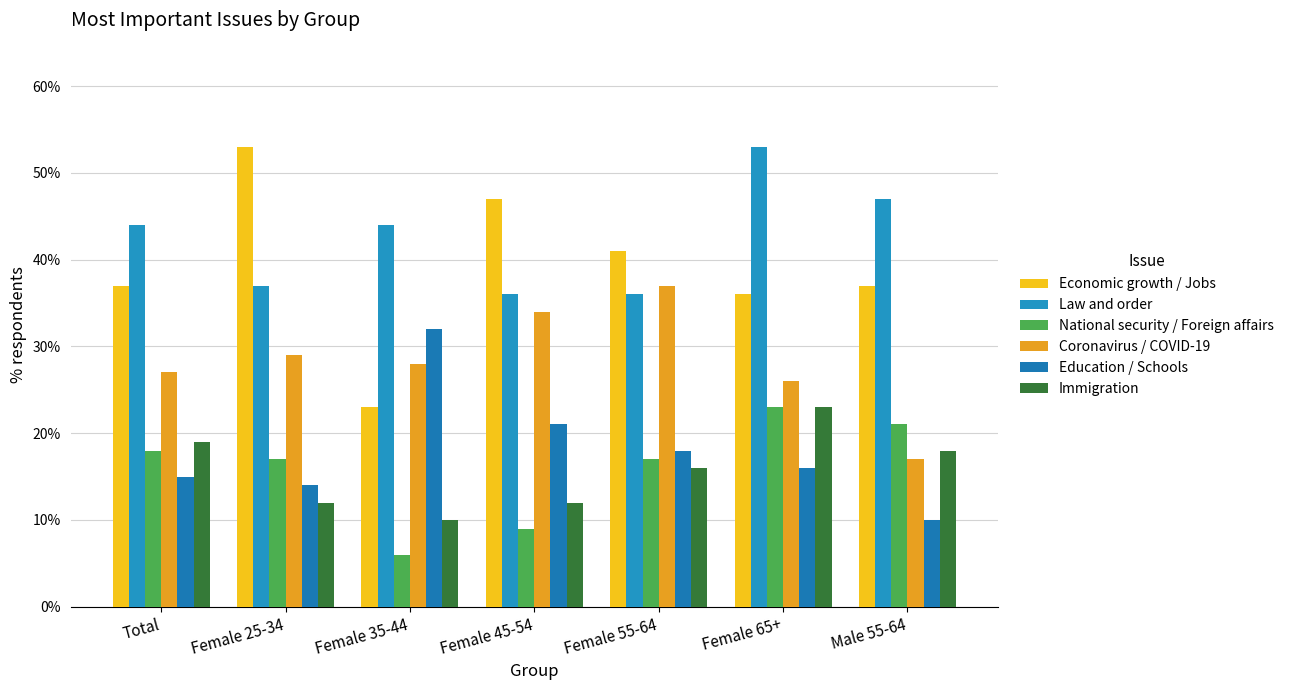

Reading left to right, list all the values displayed in this chart.

Economic growth / Jobs: Total=37	Female 25-34=53	Female 35-44=23	Female 45-54=47	Female 55-64=41	Female 65+=36	Male 55-64=37
Law and order: Total=44	Female 25-34=37	Female 35-44=44	Female 45-54=36	Female 55-64=36	Female 65+=53	Male 55-64=47
National security / Foreign affairs: Total=18	Female 25-34=17	Female 35-44=6	Female 45-54=9	Female 55-64=17	Female 65+=23	Male 55-64=21
Coronavirus / COVID-19: Total=27	Female 25-34=29	Female 35-44=28	Female 45-54=34	Female 55-64=37	Female 65+=26	Male 55-64=17
Education / Schools: Total=15	Female 25-34=14	Female 35-44=32	Female 45-54=21	Female 55-64=18	Female 65+=16	Male 55-64=10
Immigration: Total=19	Female 25-34=12	Female 35-44=10	Female 45-54=12	Female 55-64=16	Female 65+=23	Male 55-64=18